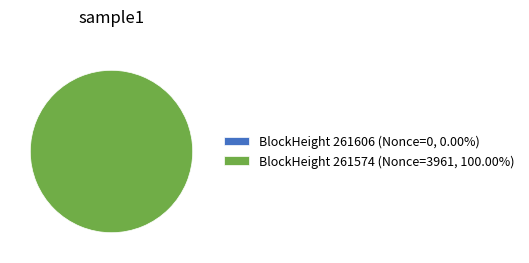

Does 261574 account for over 50% of the chart?

Yes